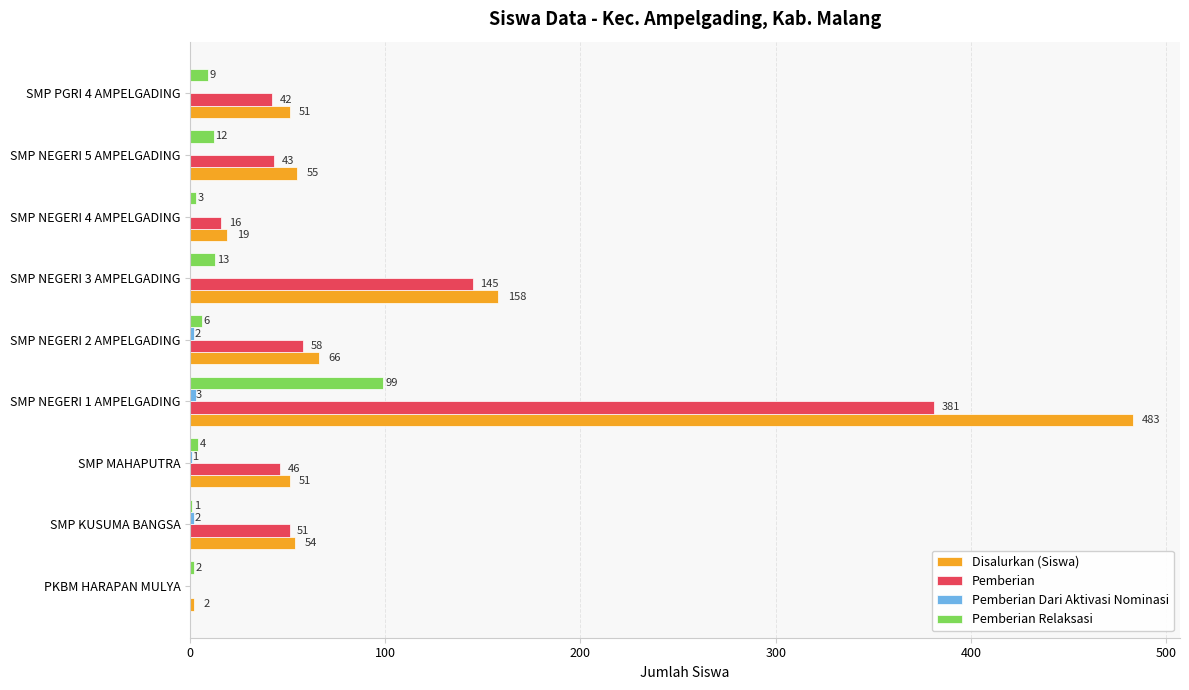

At which category is the sum across all series the highest?

SMP NEGERI 1 AMPELGADING